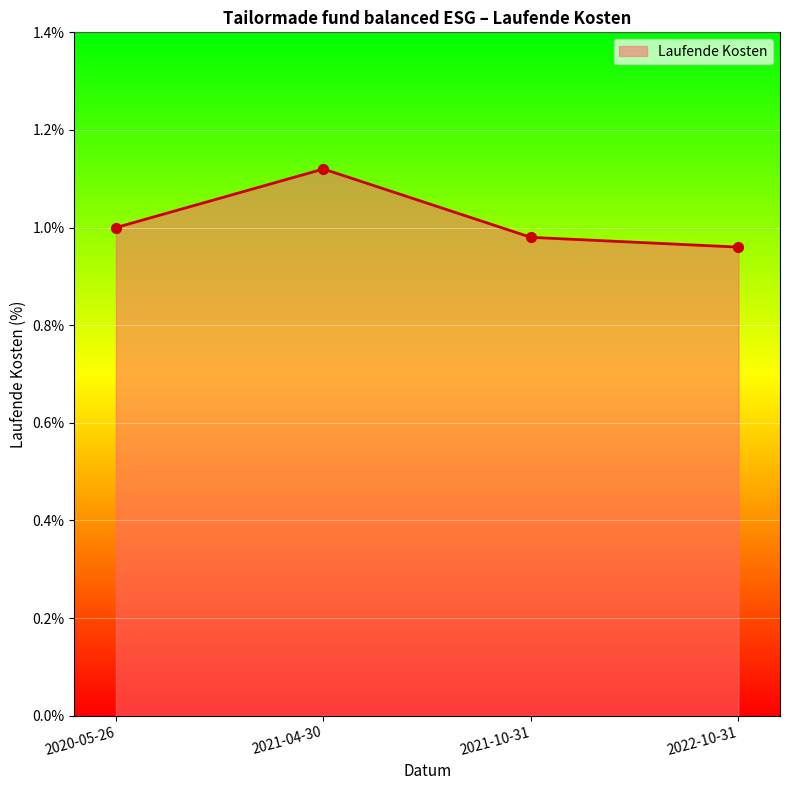

Which has a higher value, 2021-04-30 or 2021-10-31?

2021-04-30